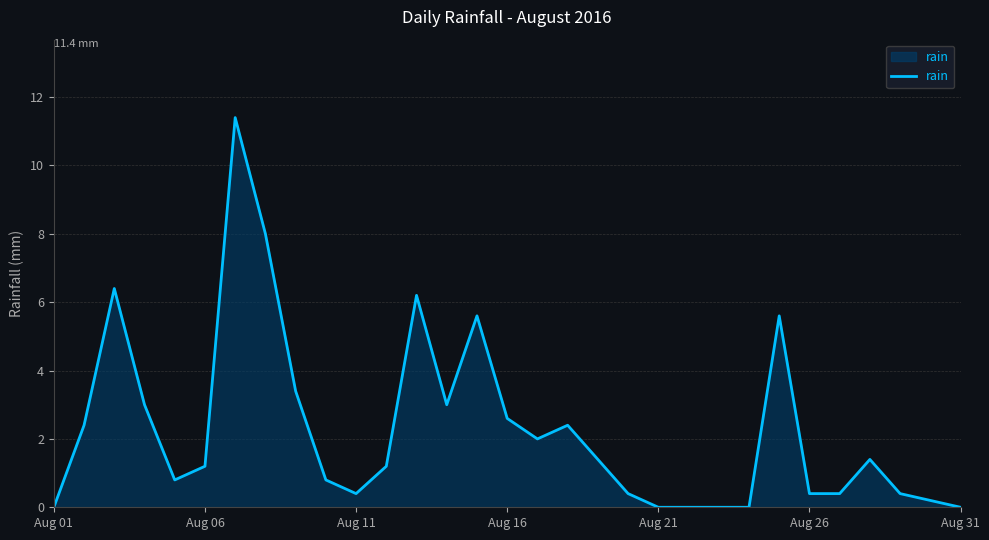

What is the maximum value shown in the chart?

11.4